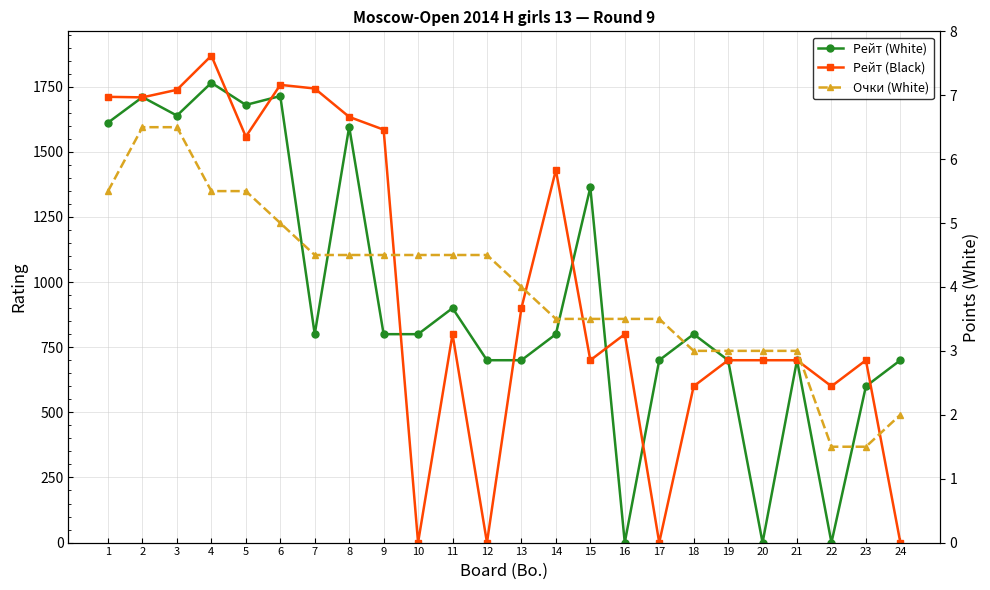

Count the Очки (White) values in the range 3 to 5.

16